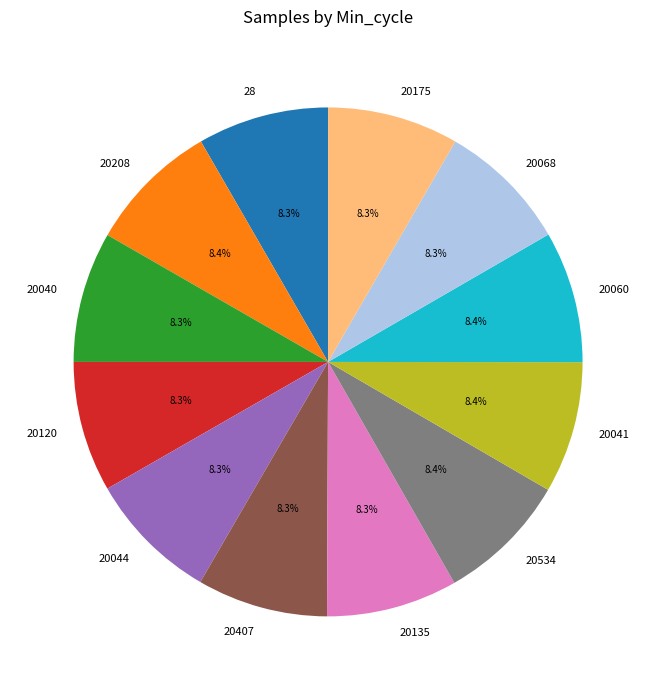

True or false: 28 accounts for 2% of the total.

False